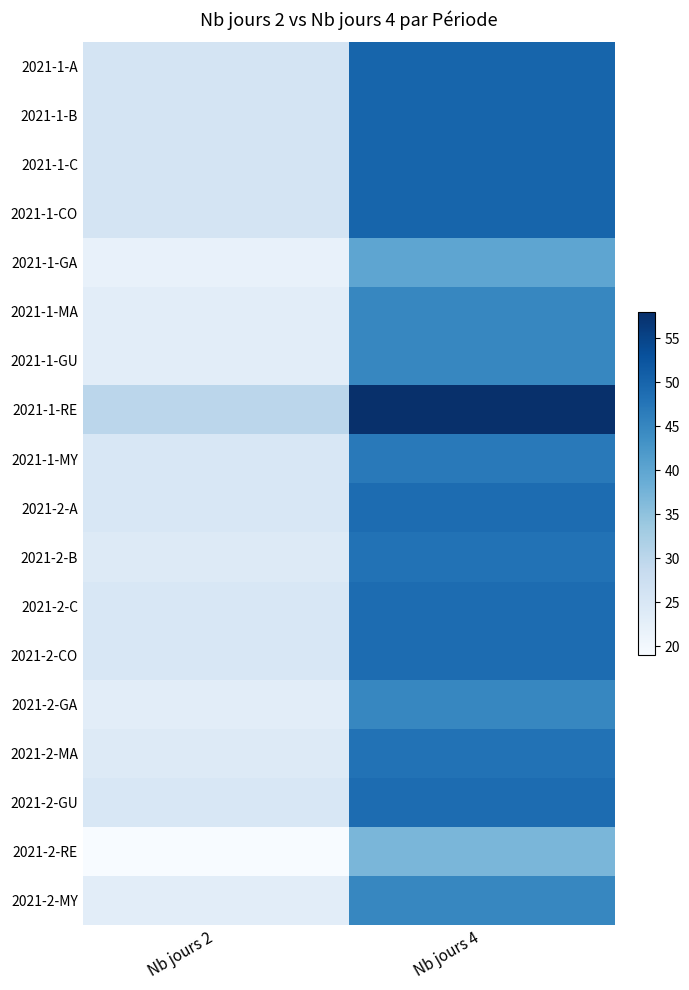

What is the total value across all series at Nb jours 2?

440